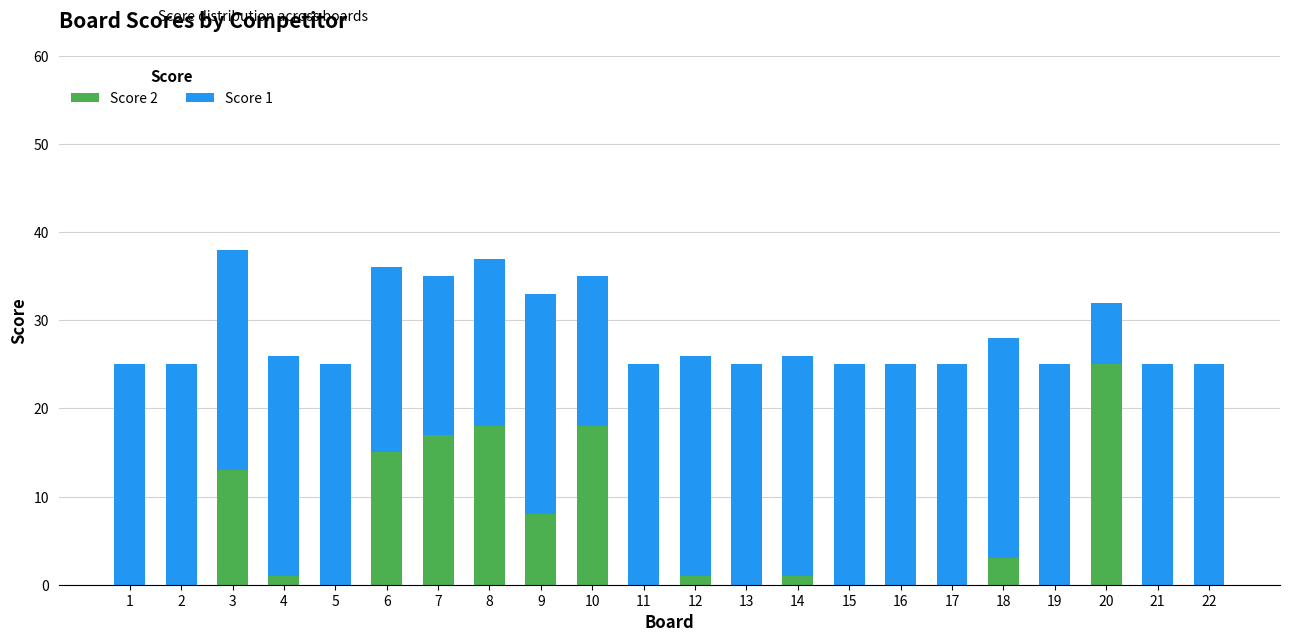

Which category has the highest value in the Score 2 series?

20